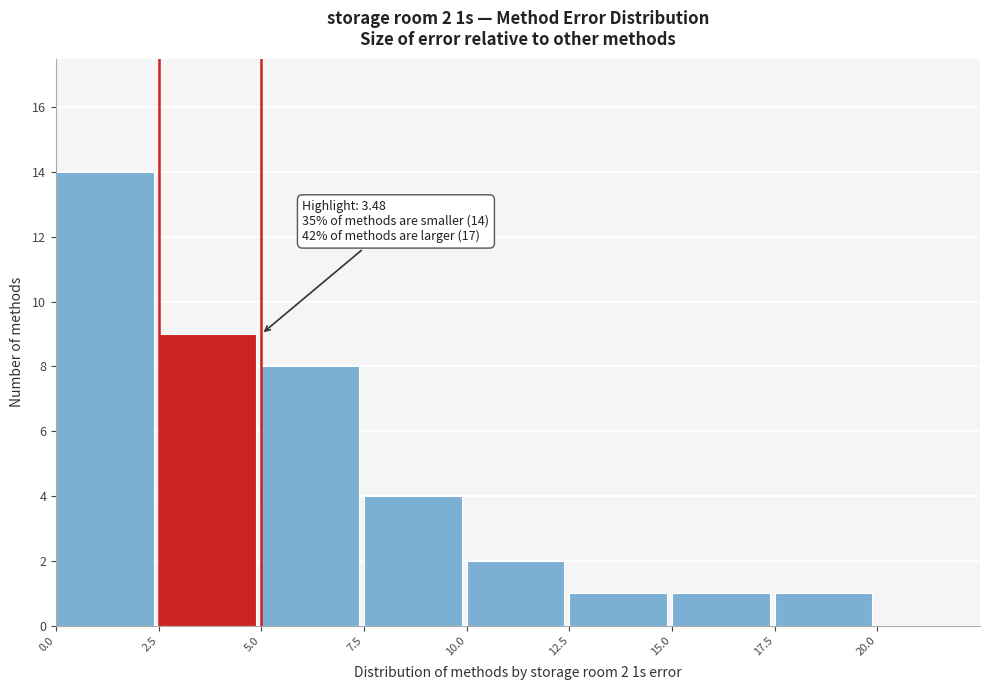

Which range on the x-axis has the tallest bar?

0.0 to 2.5